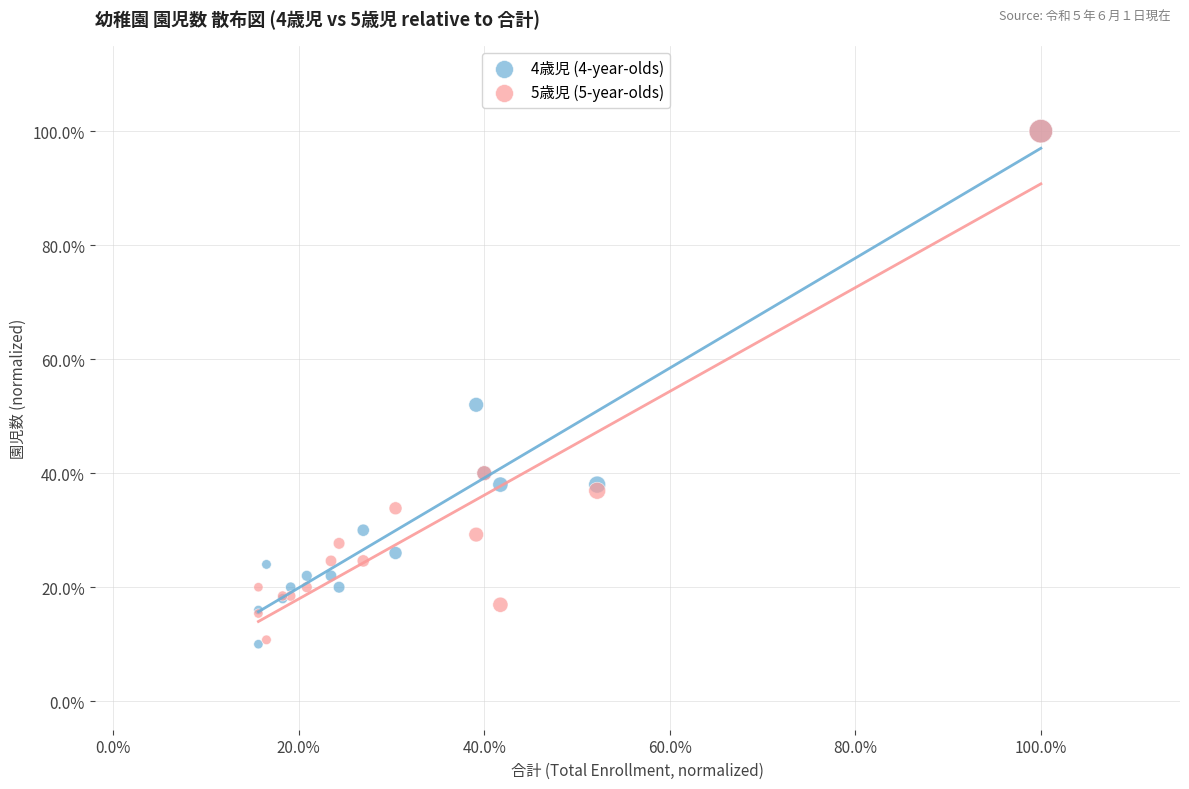

What are all the series names shown in the legend?

4歳児 (4-year-olds), 5歳児 (5-year-olds)